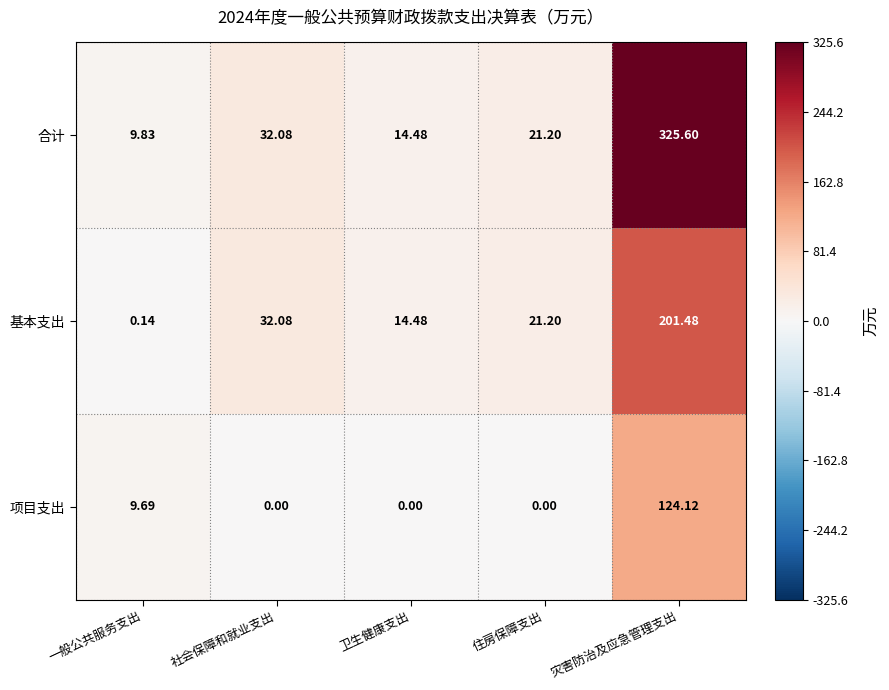

Which series has the widest spread of values?

合计